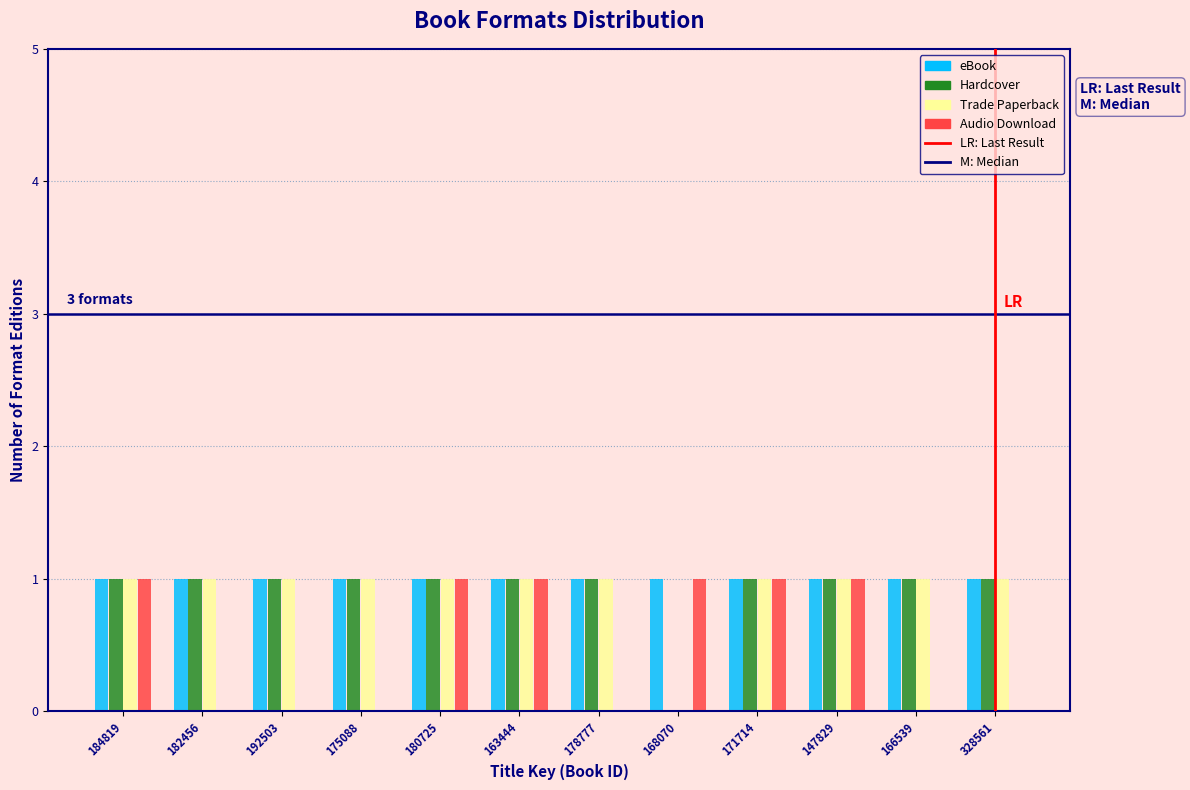

The value of Trade Paperback at 180725 is 2. True or false?

False